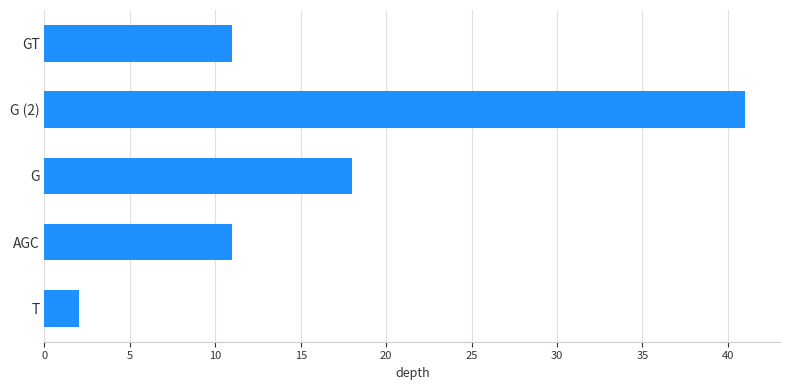

Approximately how many times larger is the value at GT compared to G?

0.6